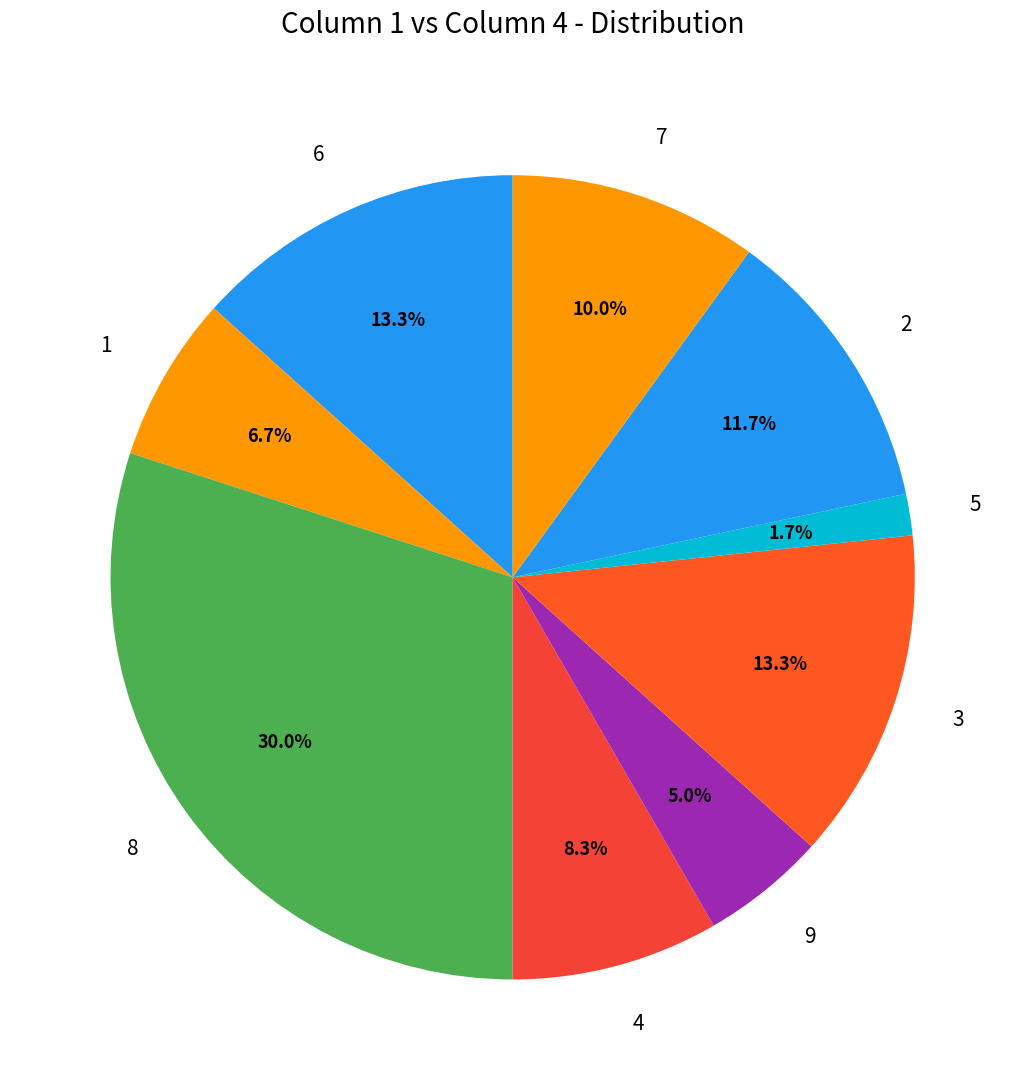

Count the number of slices in the pie.

9